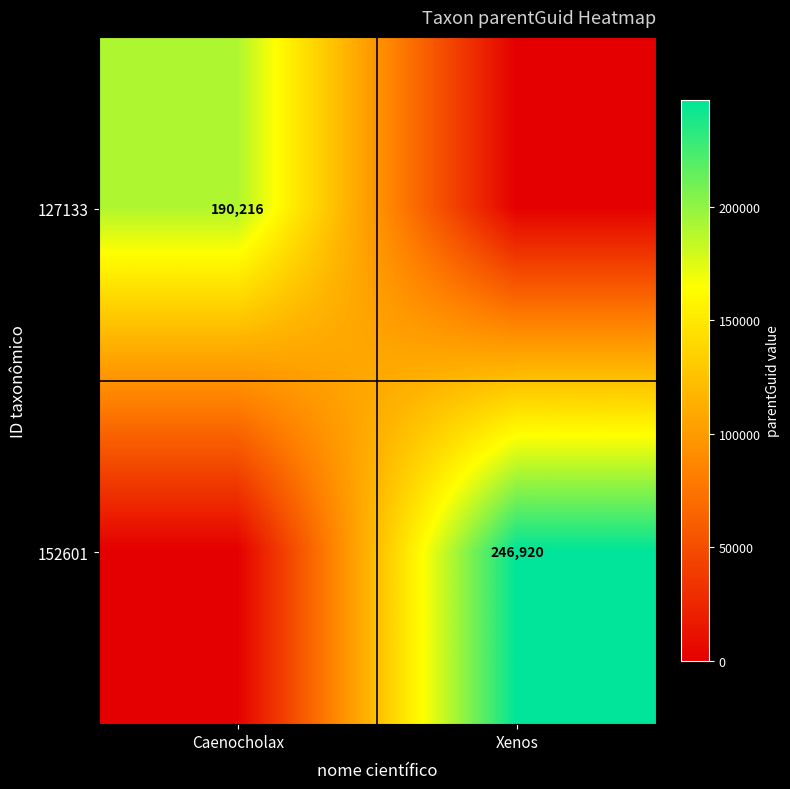

Is the value of 127133 at Caenocholax greater than the value of 152601 at Xenos?

No